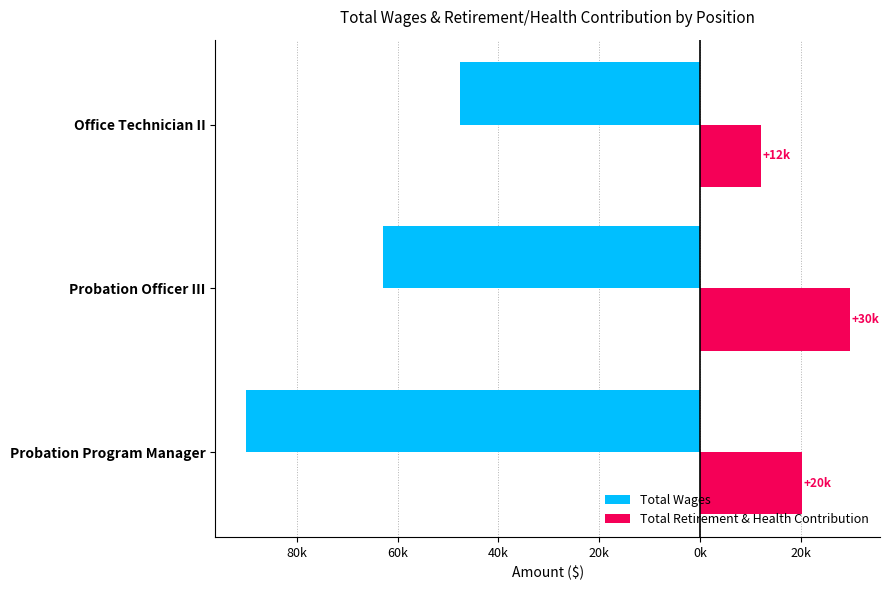

What are all the series names shown in the legend?

Total Wages, Total Retirement & Health Contribution